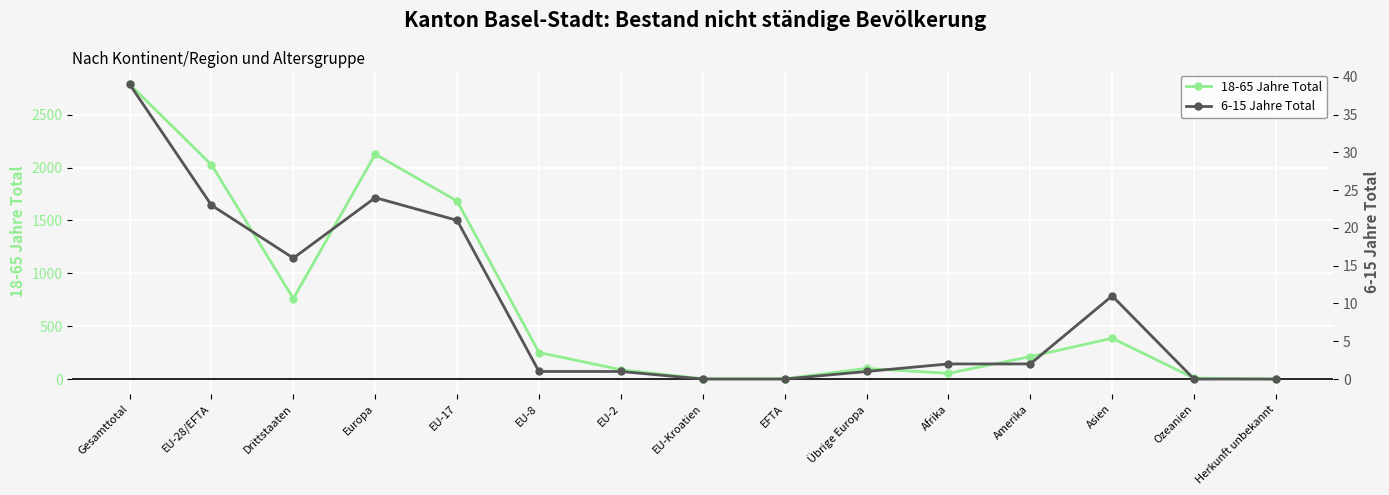

Reading left to right, transcribe all the data shown in this chart.

18-65 Jahre Total: Gesamttotal=2787	EU-28/EFTA=2026	Drittstaaten=761	Europa=2126	EU-17=1683	EU-8=251	EU-2=88	EU-Kroatien=3	EFTA=3	Übrige Europa=100	Afrika=54	Amerika=212	Asien=386	Ozeanien=9	Herkunft unbekannt=0
6-15 Jahre Total: Gesamttotal=39	EU-28/EFTA=23	Drittstaaten=16	Europa=24	EU-17=21	EU-8=1	EU-2=1	EU-Kroatien=0	EFTA=0	Übrige Europa=1	Afrika=2	Amerika=2	Asien=11	Ozeanien=0	Herkunft unbekannt=0